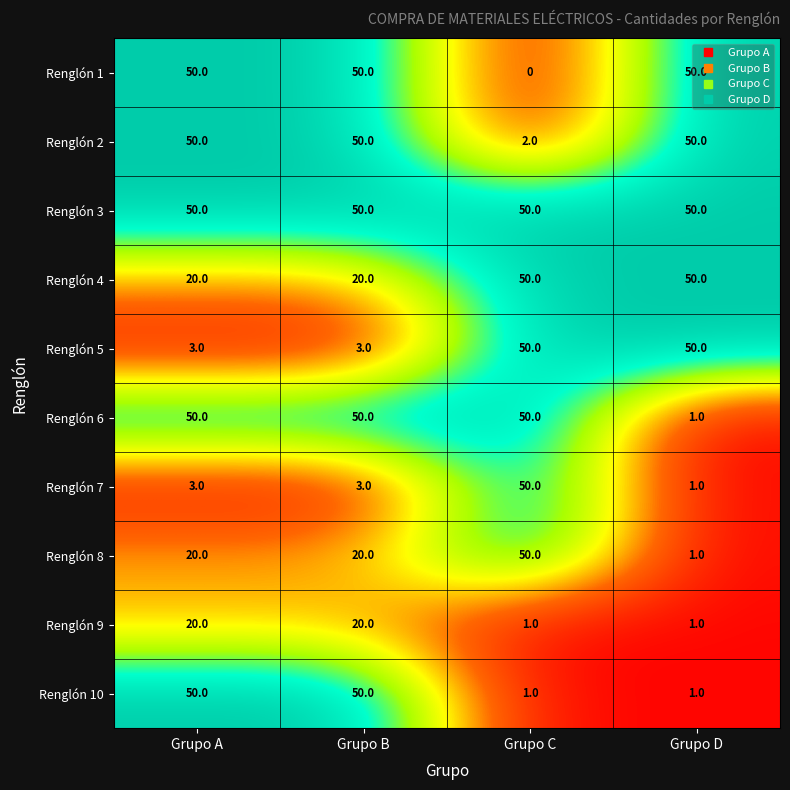

Which series has the largest total across all categories?

Renglón 3